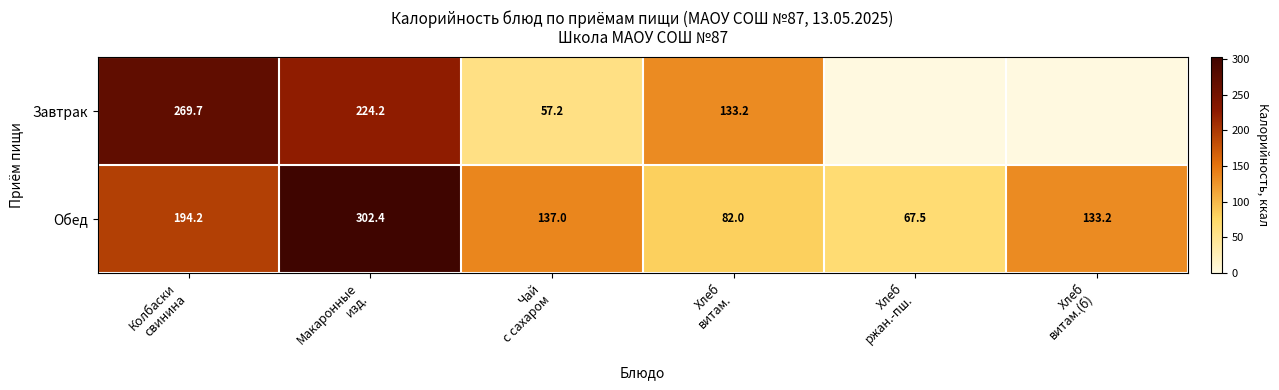

At how many categories does at least one series exceed 20?

6